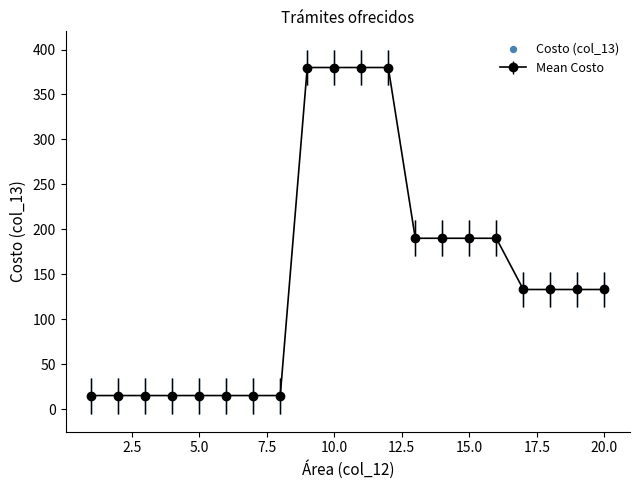

What is the maximum value shown in the chart?

380